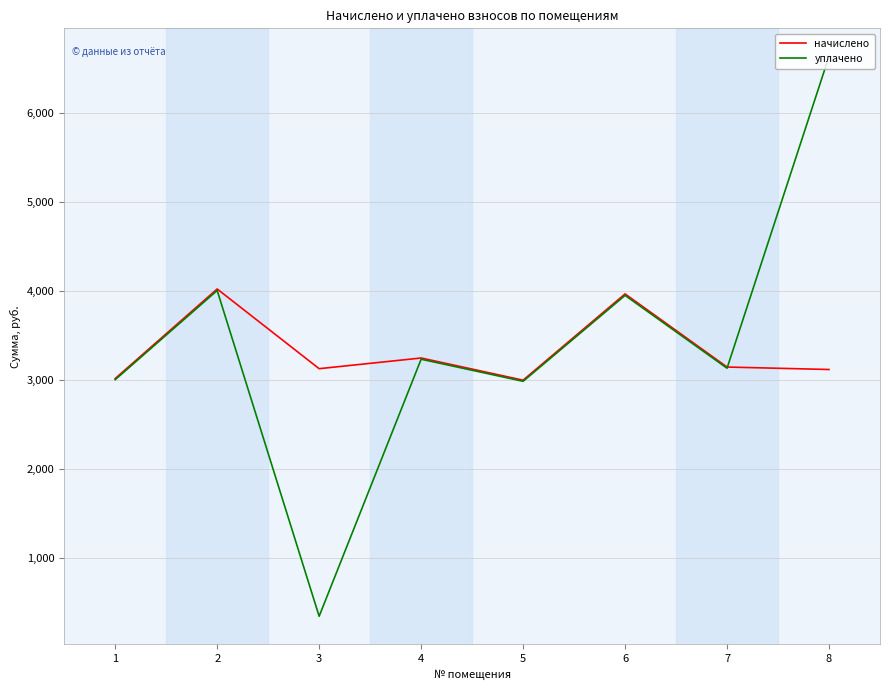

What is the maximum value shown in the chart?

6640.6